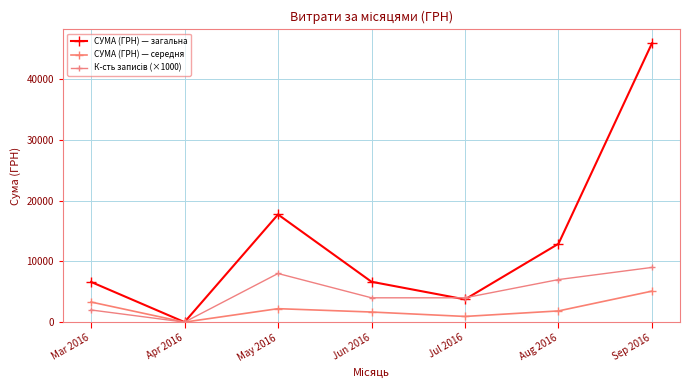

True or false: К-сть записів (×1000) and СУМА (ГРН) — середня intersect in this chart.

False